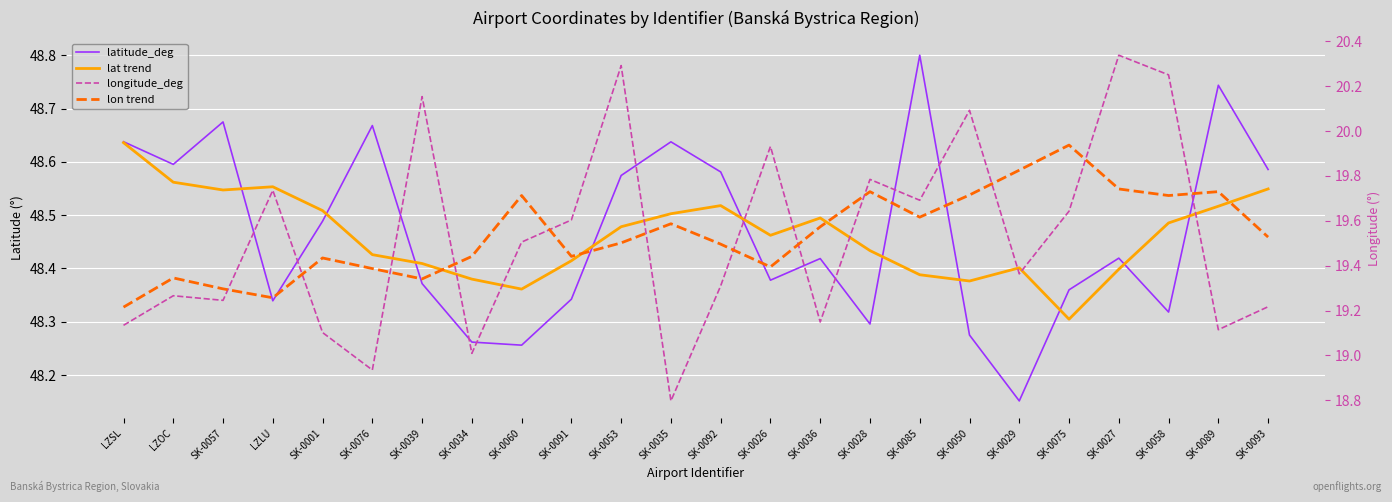

The longitude_deg series shows 31.3 at SK-0085. True or false?

False